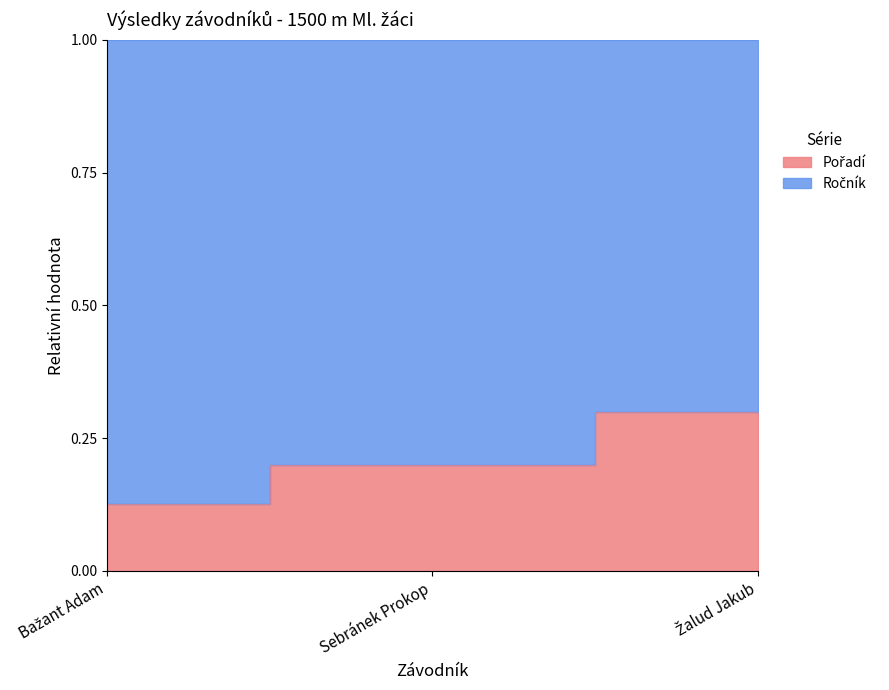

Is it true that the value at Bažant Adam is 0.1?

True